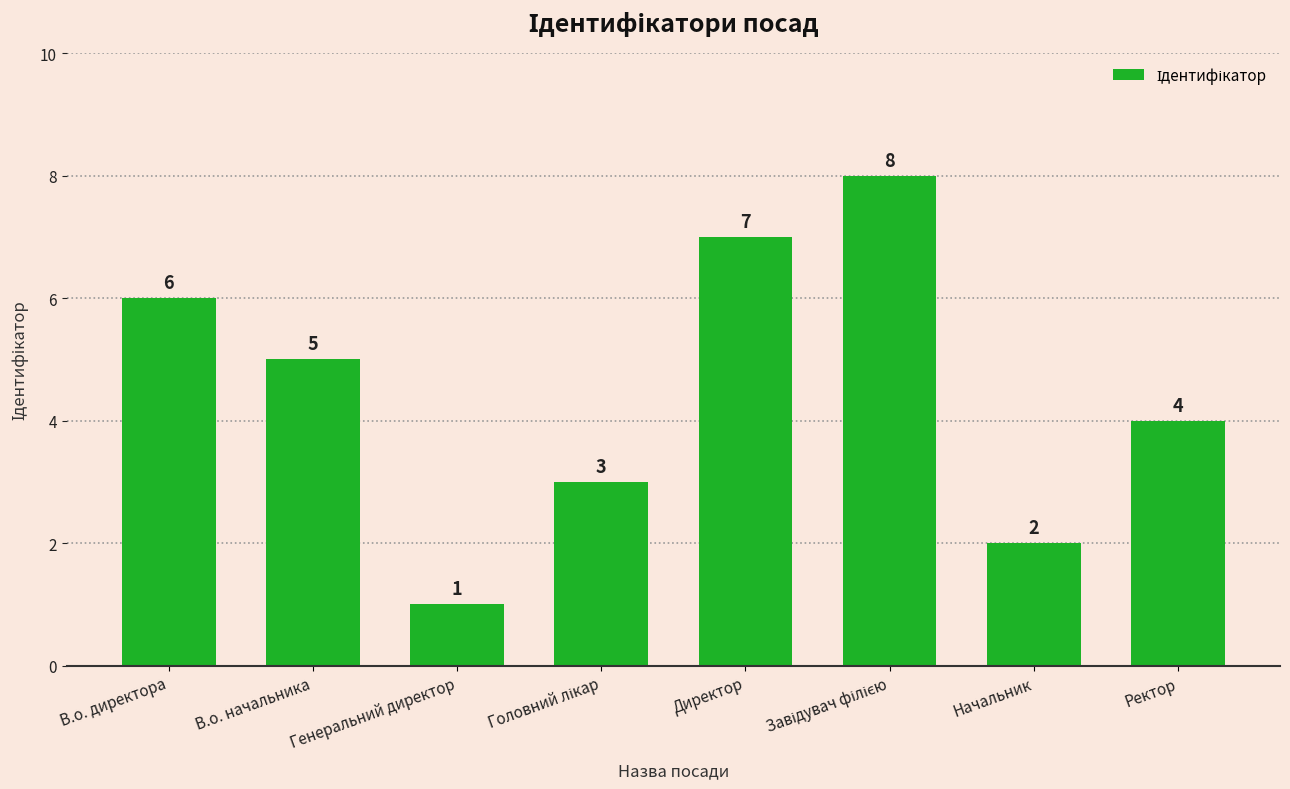

What is the difference between the maximum and minimum values?

7